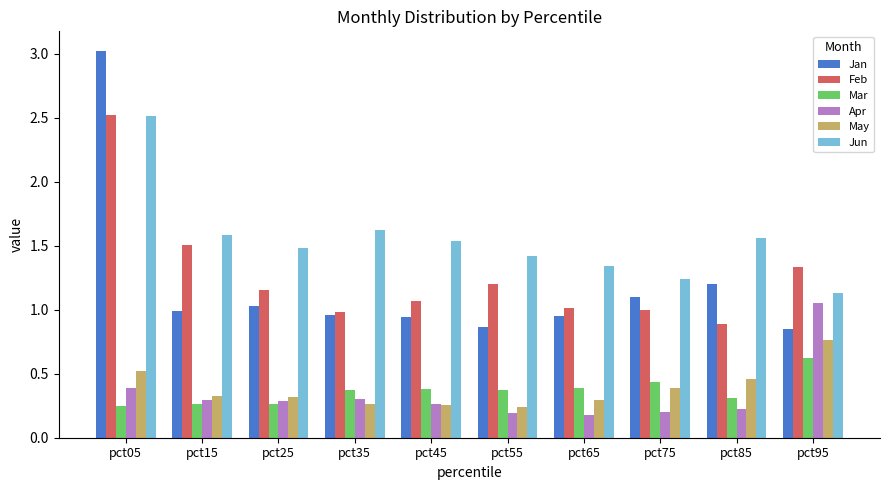

Read the Jan value at pct05.

3.0